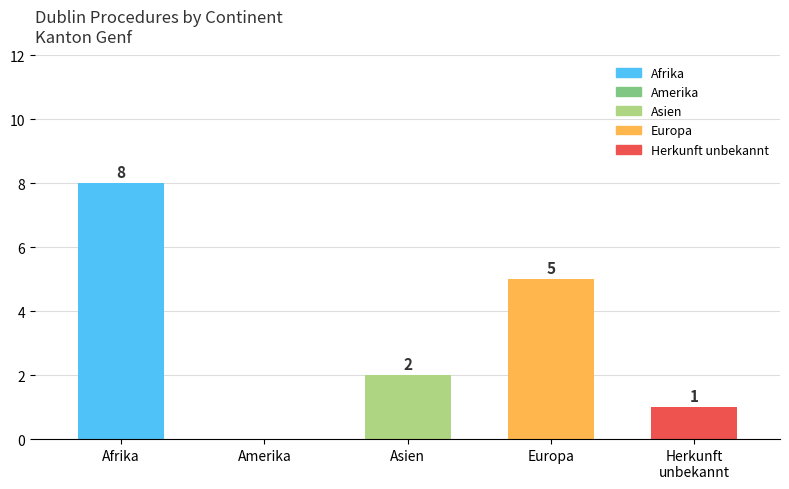

What is the greatest value displayed?

8